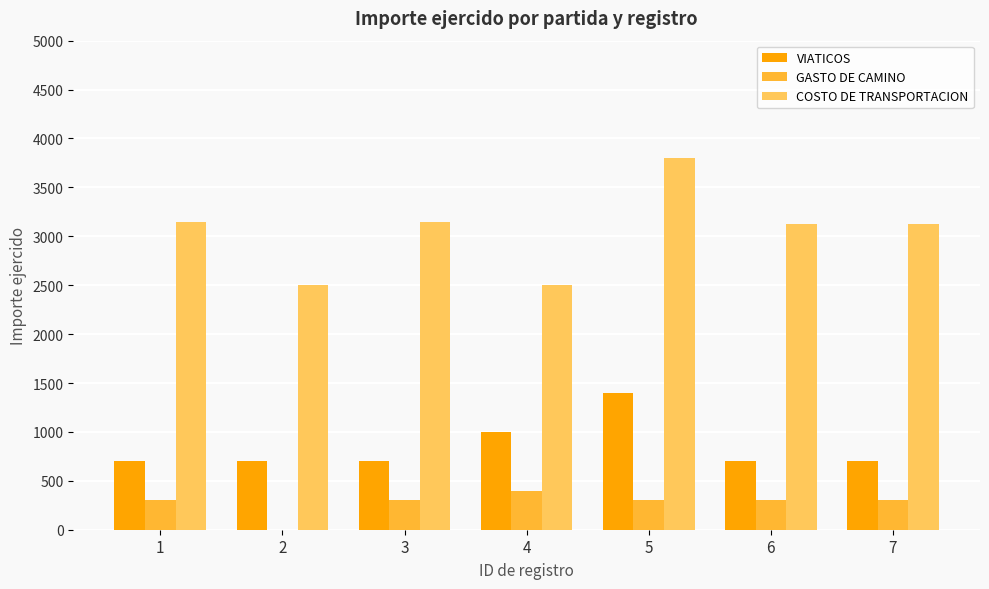

Which series has the largest total across all categories?

COSTO DE TRANSPORTACION